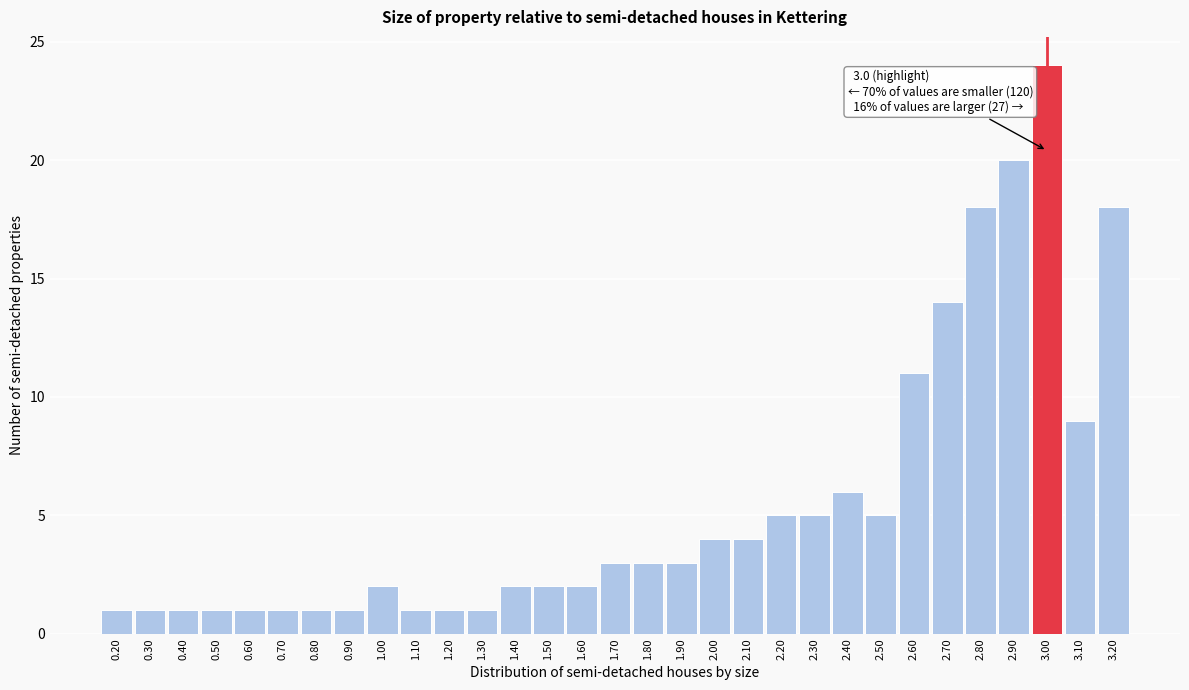

Which range on the x-axis has the tallest bar?

2.95 to 3.05